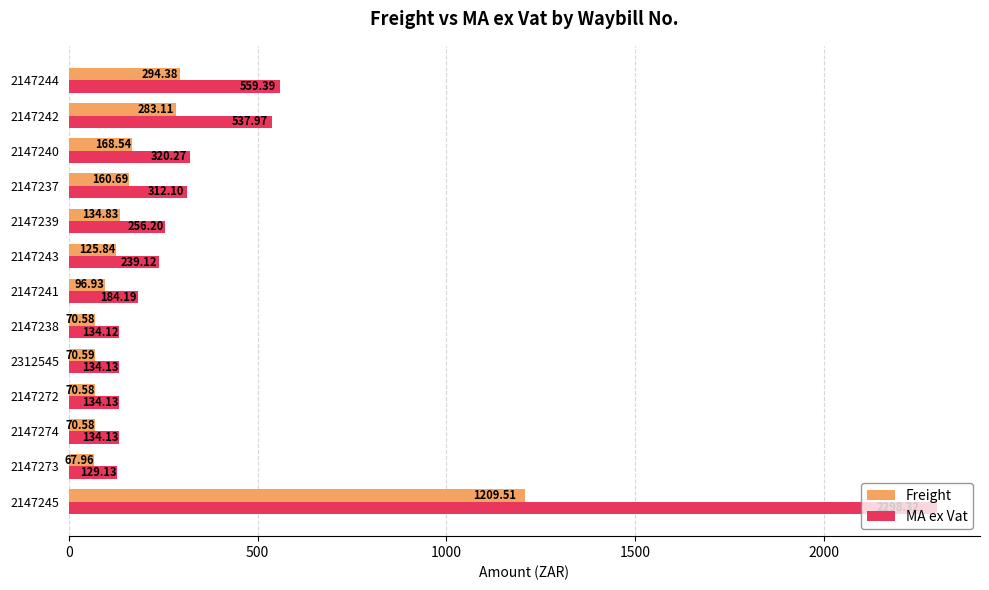

What is the total value across all series at 2147244?

853.8